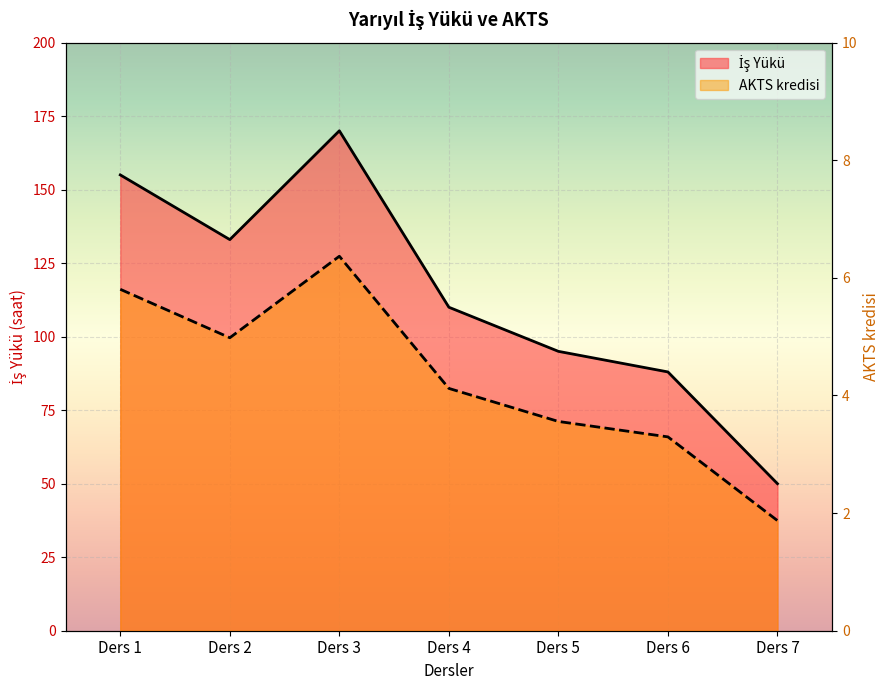

What is the spread (max minus min) of values at Ders 4?

105.9